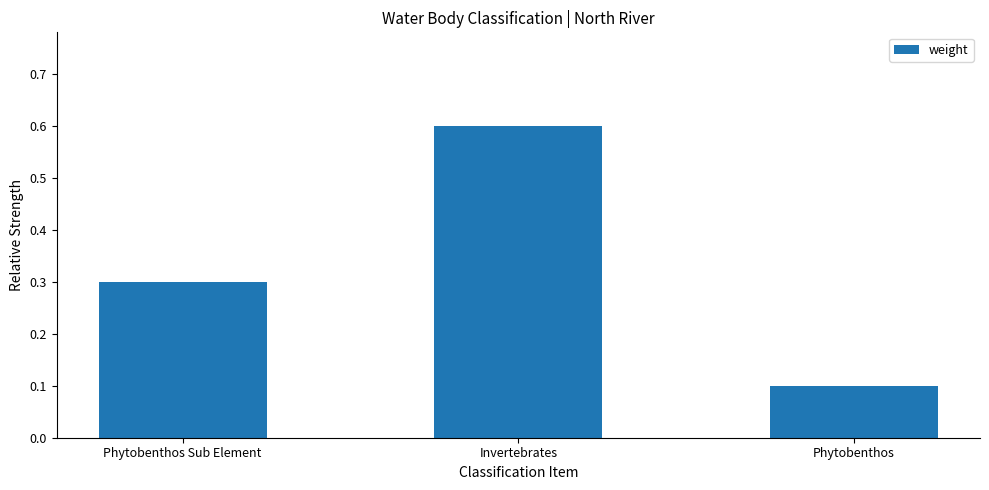

What position from the left is Invertebrates?

2